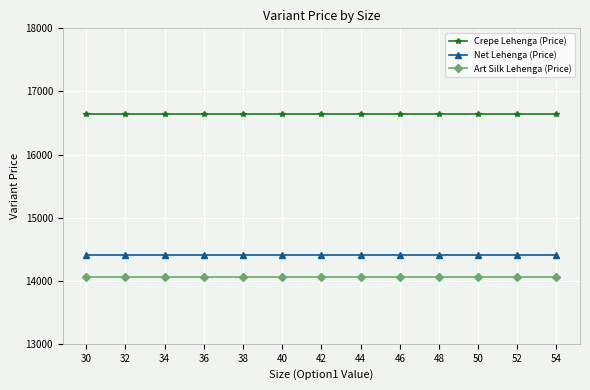

True or false: Crepe Lehenga (Price) and Art Silk Lehenga (Price) intersect in this chart.

False